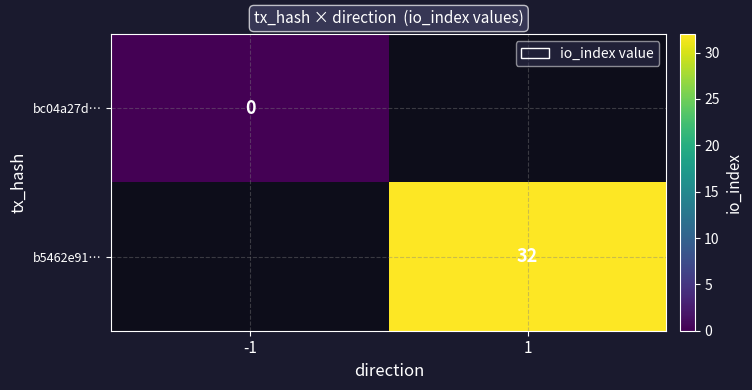

The value of b5462e91… at 1 is 32. True or false?

True